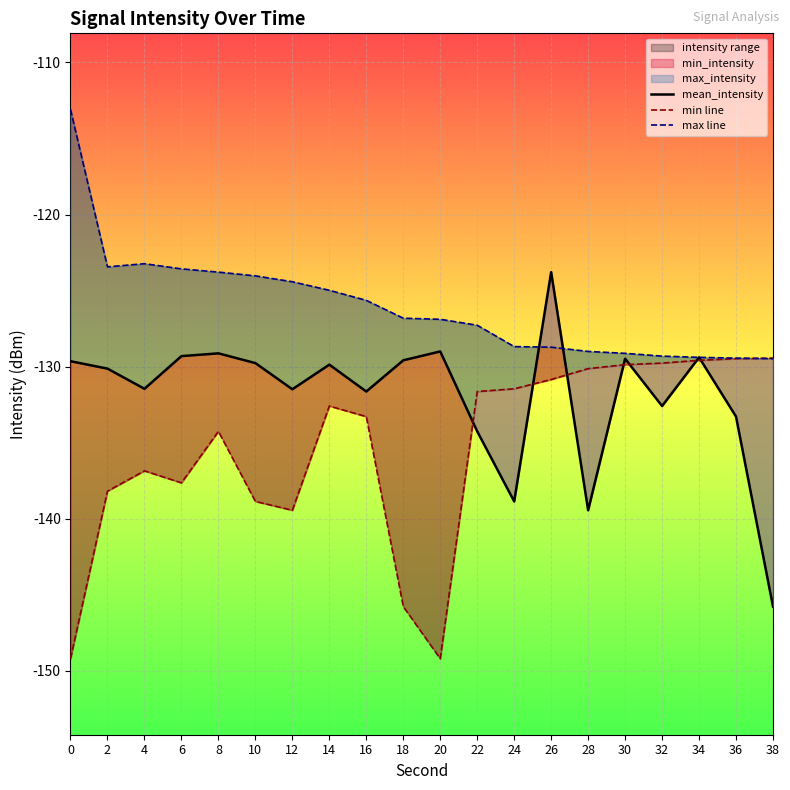

Rank the series by their average value, from highest to lowest.

max line, mean_intensity, min line